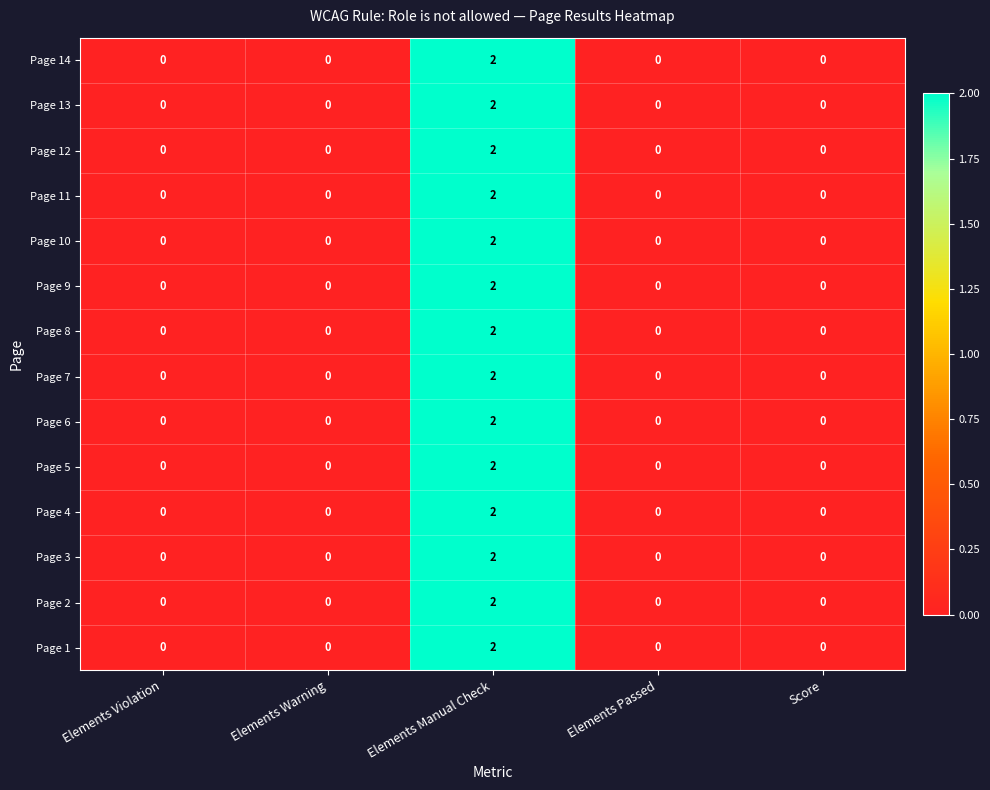

How many distinct data groups are displayed?

14